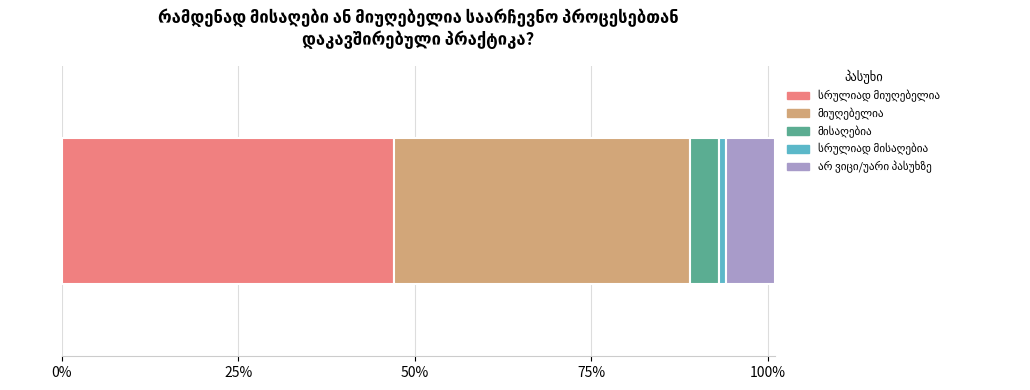

How many data points does each series have?

1